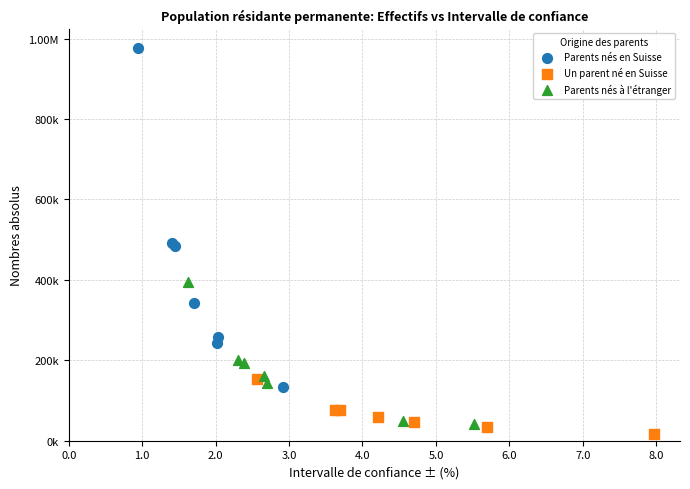

What are all the series names shown in the legend?

Parents nés en Suisse, Un parent né en Suisse, Parents nés à l'étranger